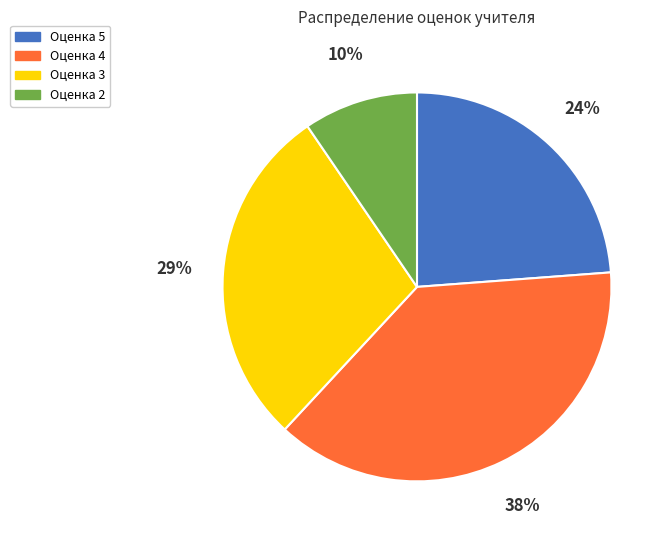

Which category has the biggest portion of the pie?

Оценка 4